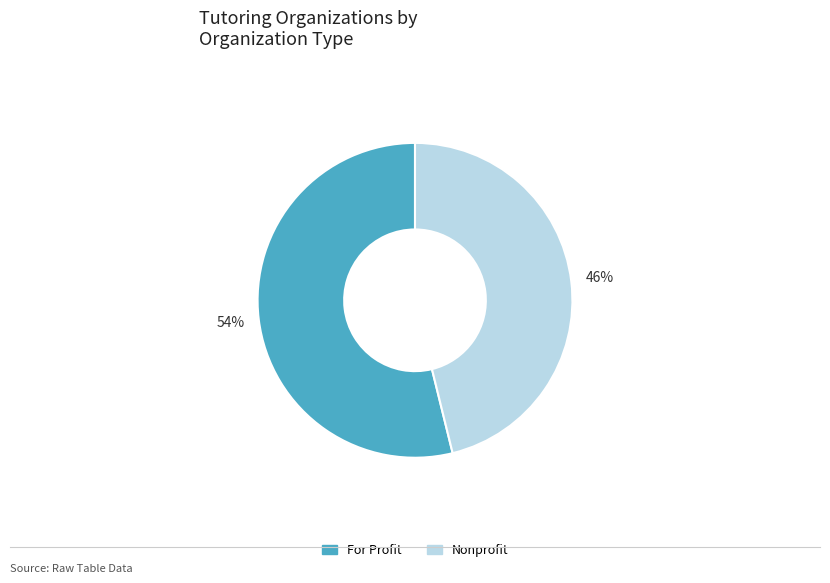

Does any single category account for the majority?

Yes